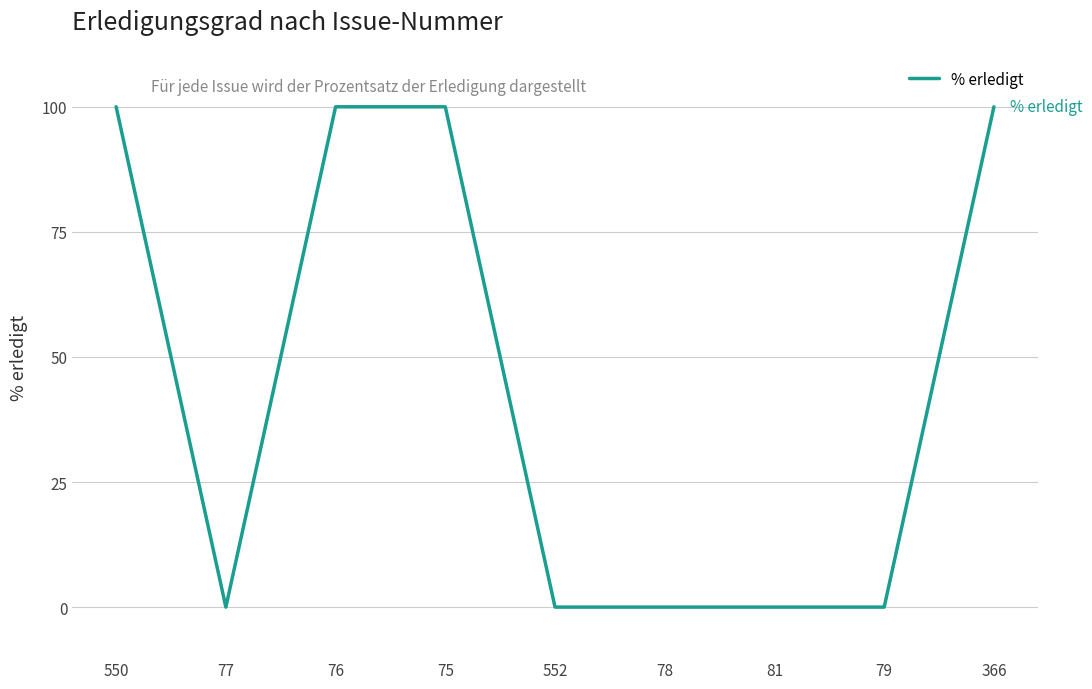

What is the greatest value displayed?

100